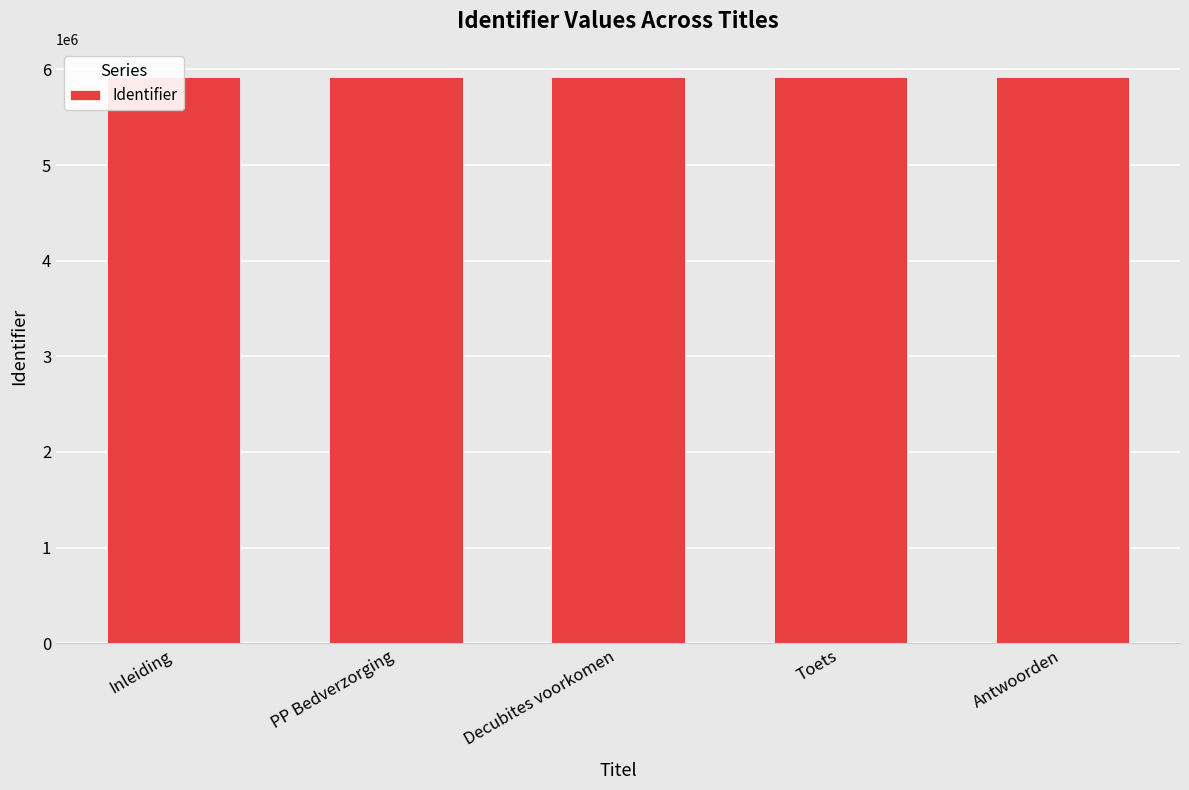

The value at Decubites voorkomen is 5919000. True or false?

True